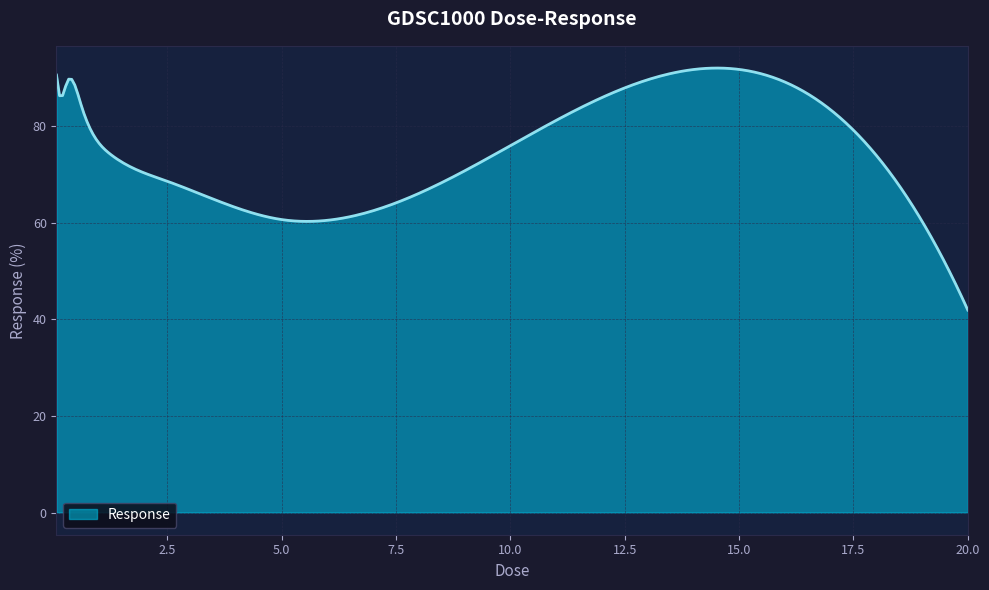

What is the difference between the maximum and minimum values?

50.1